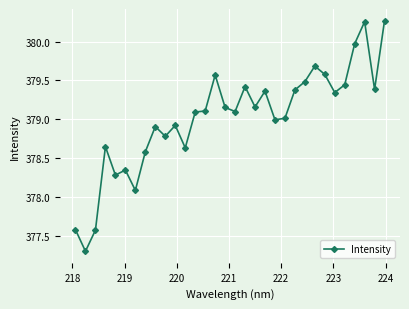

What is the average value?

379.0